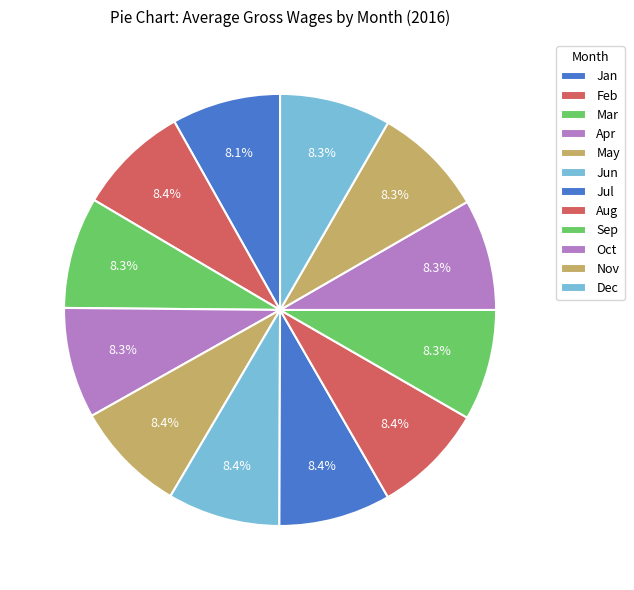

How many segments does this pie chart have?

12